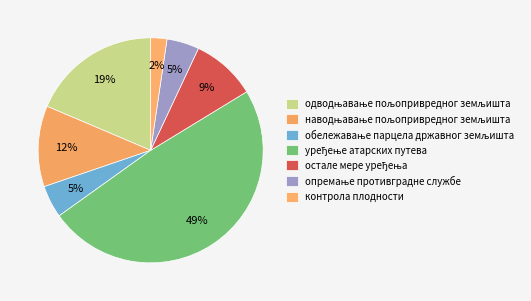

How many slices are in this pie chart?

7